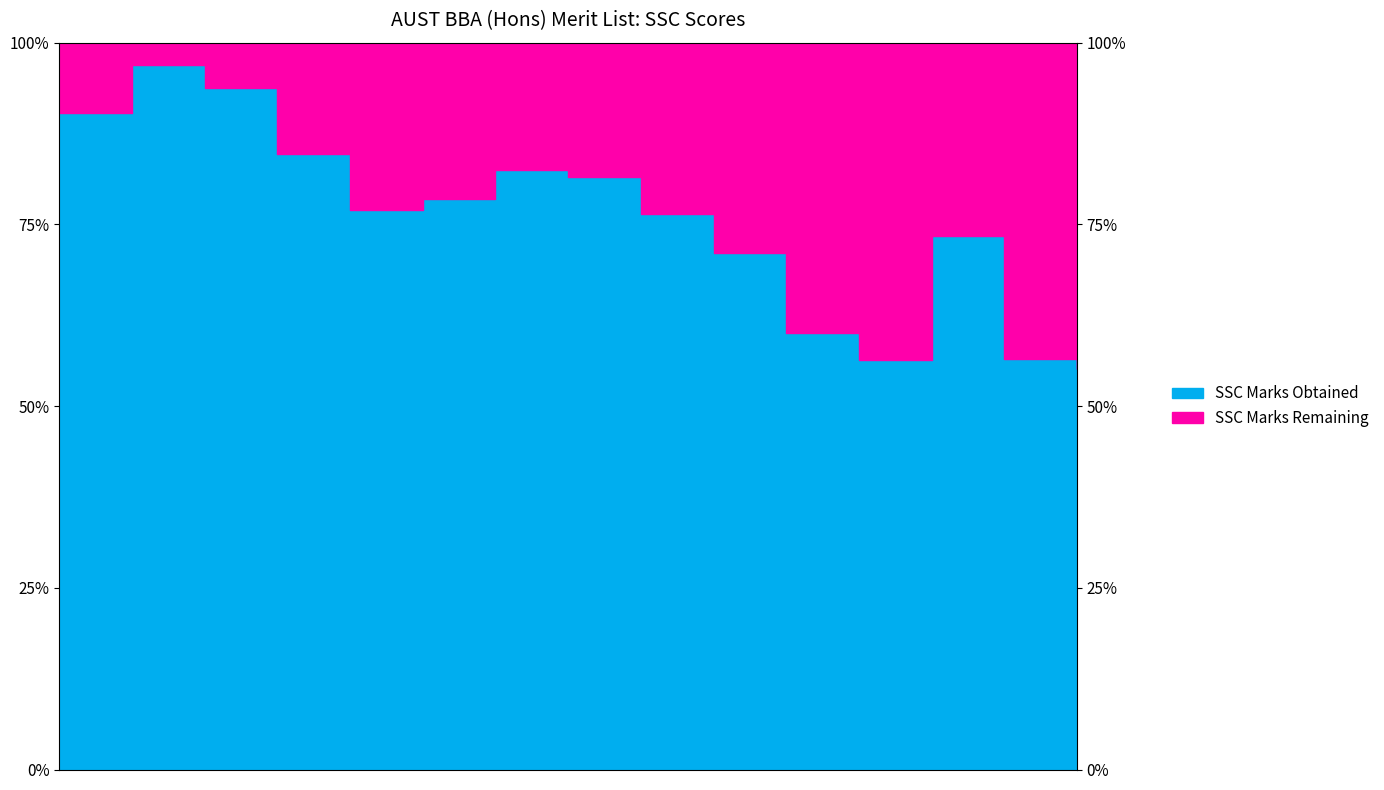

How many lines are shown in the chart?

1